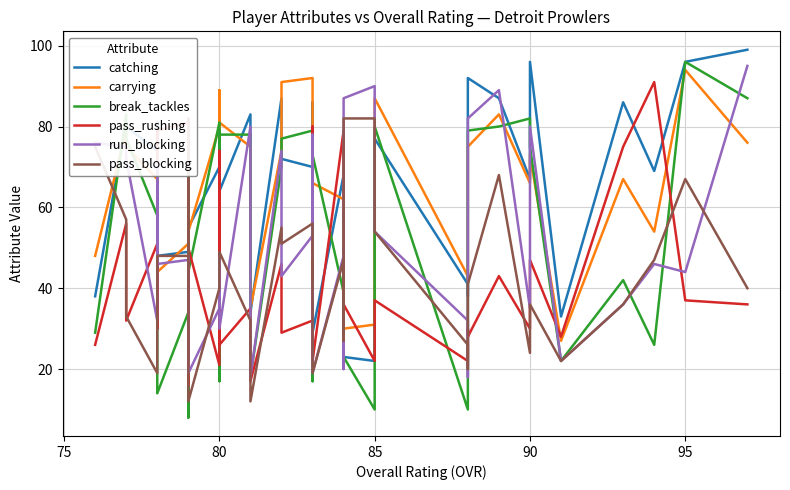

Is the value of catching at 30 greater than the value of run_blocking at 36?

Yes